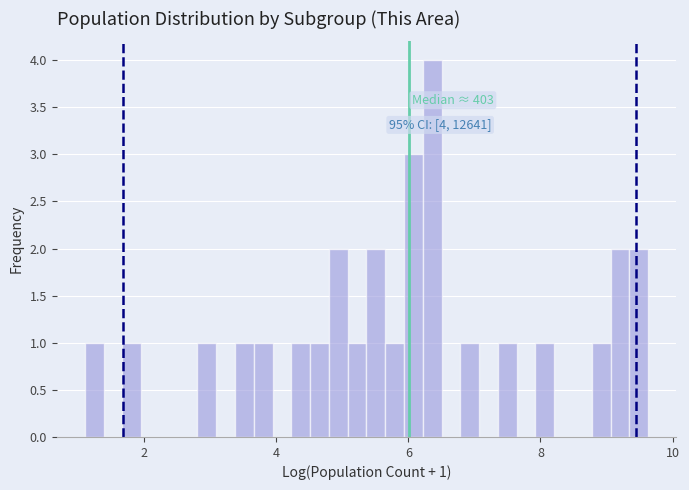

Read against the x-axis, roughly where is the centre of the tallest bar?

6.4